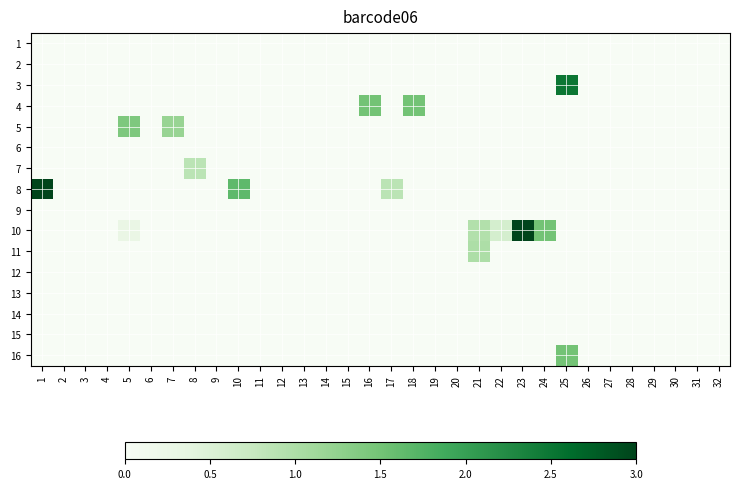

At how many categories does at least one series exceed 0?

13